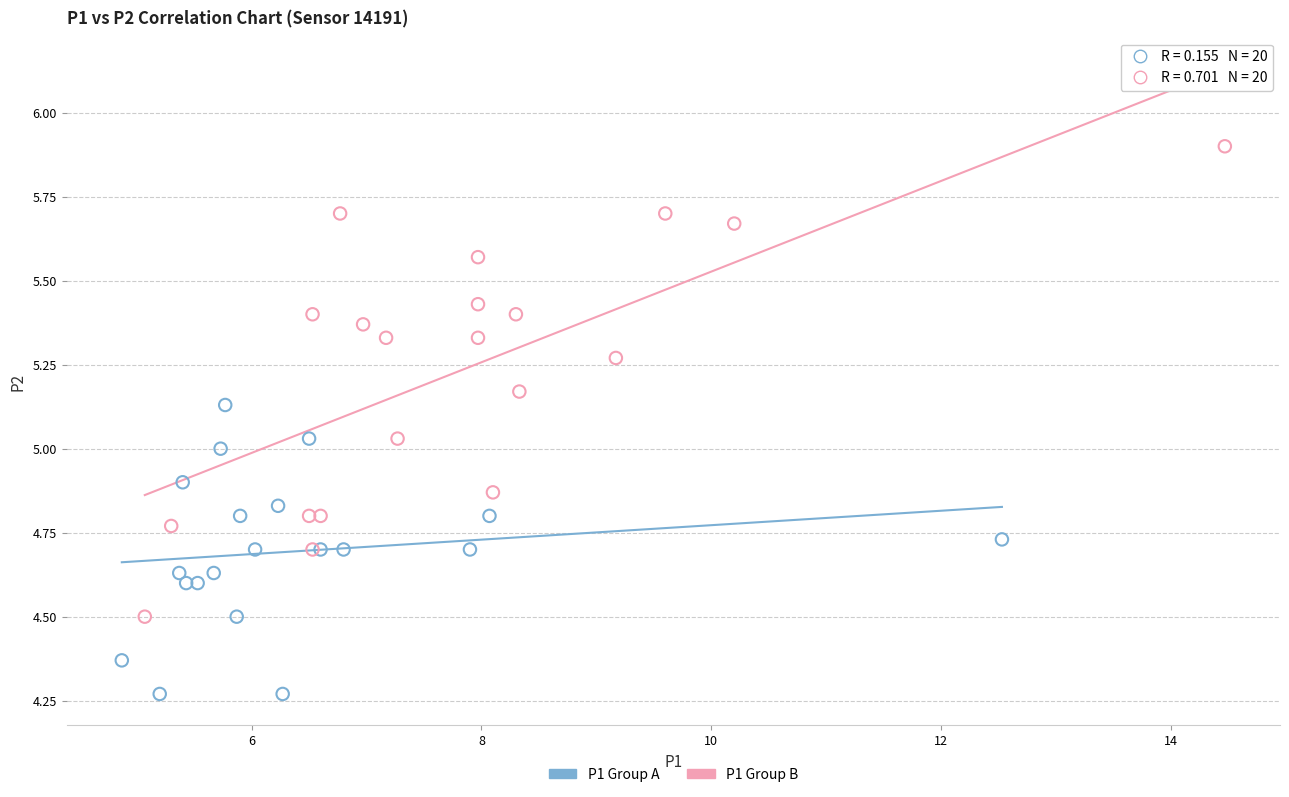

What are all the series names shown in the legend?

P1 Group A, P1 Group B